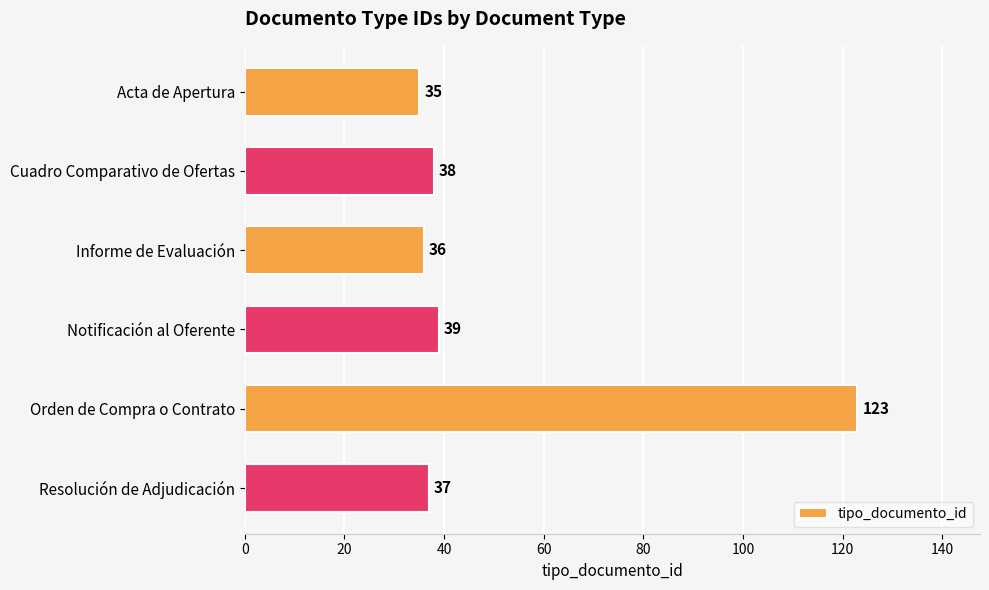

Is it true that the value at Acta de Apertura is 47?

False